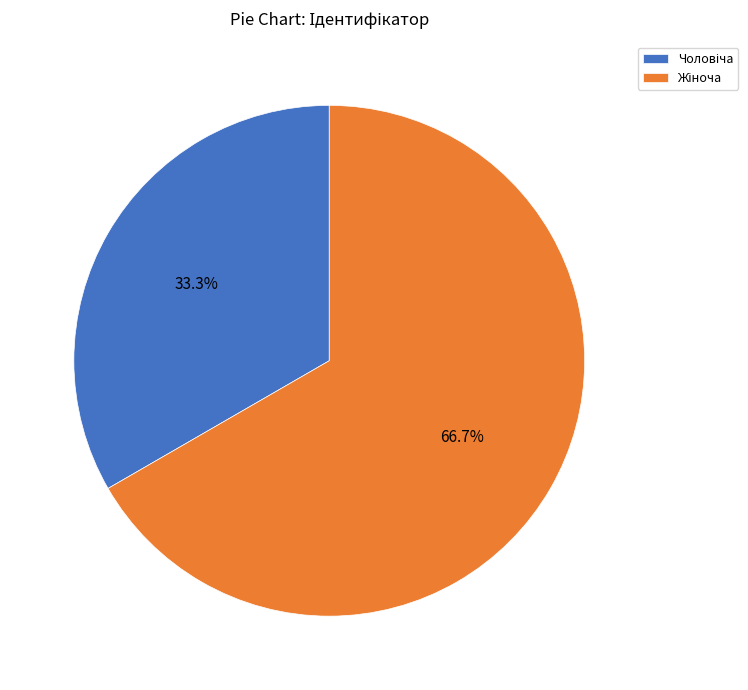

How many slices are in this pie chart?

2